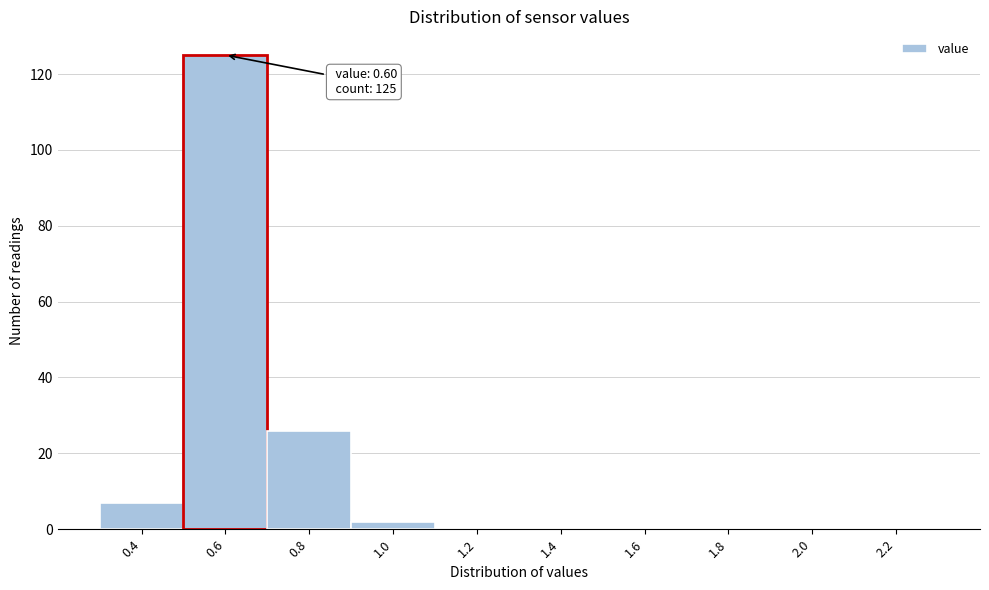

Reading left to right, list all the values displayed in this chart.

0.4=7	0.6=125	0.8=26	1.0=2	1.2=0	1.4=0	1.6=0	1.8=0	2.0=0	2.2=0